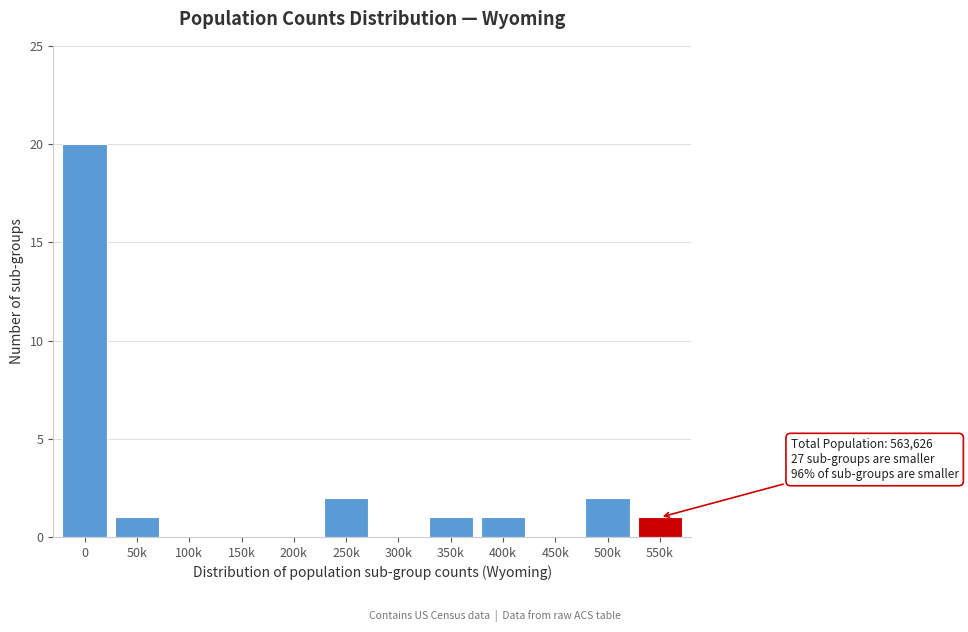

Reading left to right, what are all the values shown in this chart?

0=20	50k=1	100k=0	150k=0	200k=0	250k=2	300k=0	350k=1	400k=1	450k=0	500k=2	550k=1